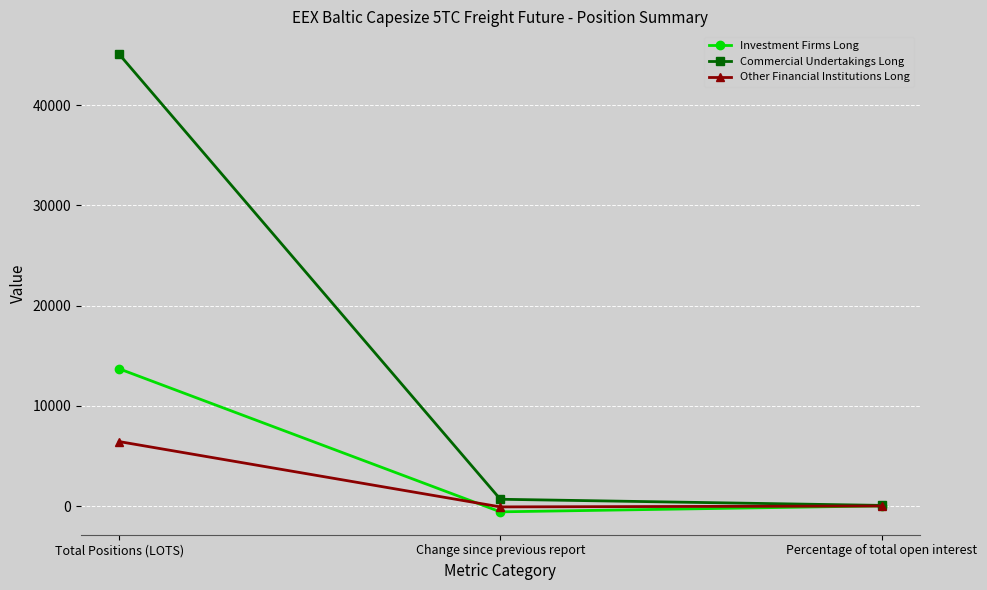

At which category is the sum across all series the highest?

Total Positions (LOTS)